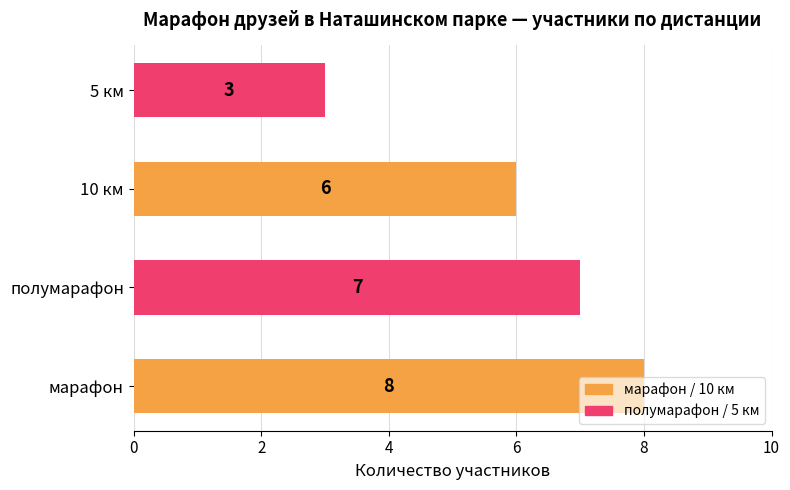

What is the ratio of the value at 5 км to the value at марафон?

0.4